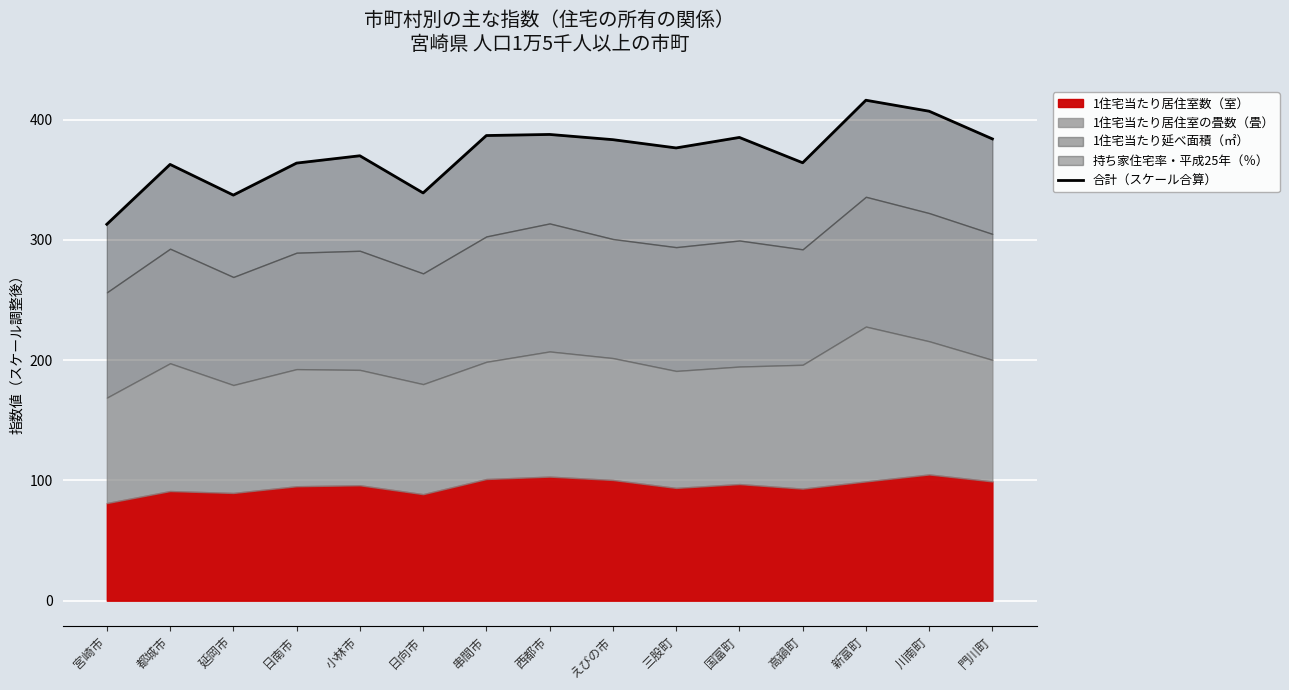

What is the difference between the maximum and minimum values?

103.2